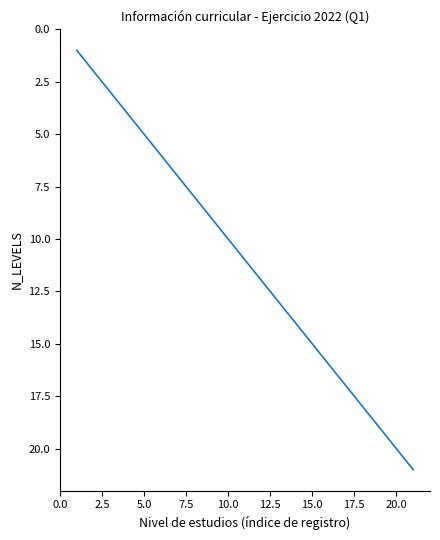

What is the greatest value displayed?

21